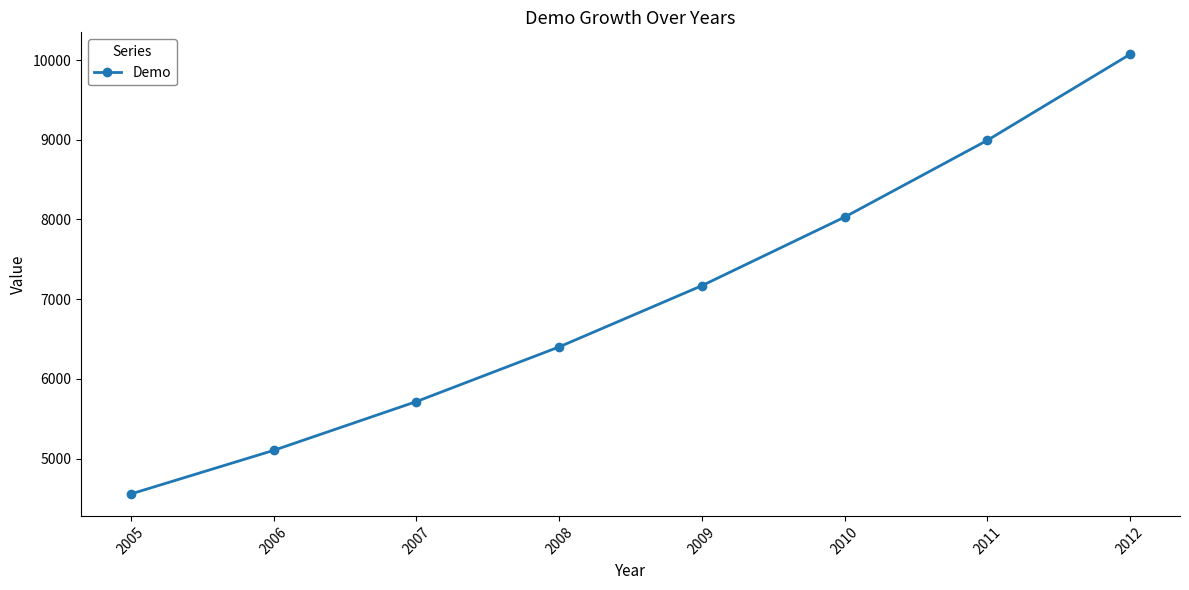

What is the sum of the values at 2006 and 2011?

14095.5